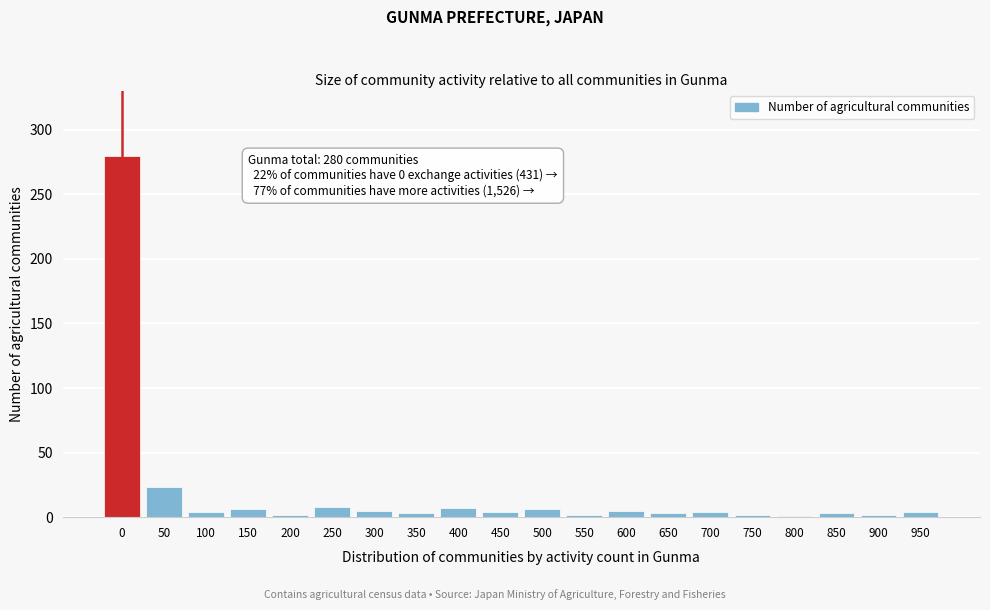

What is the difference between the maximum and second lowest values?

278